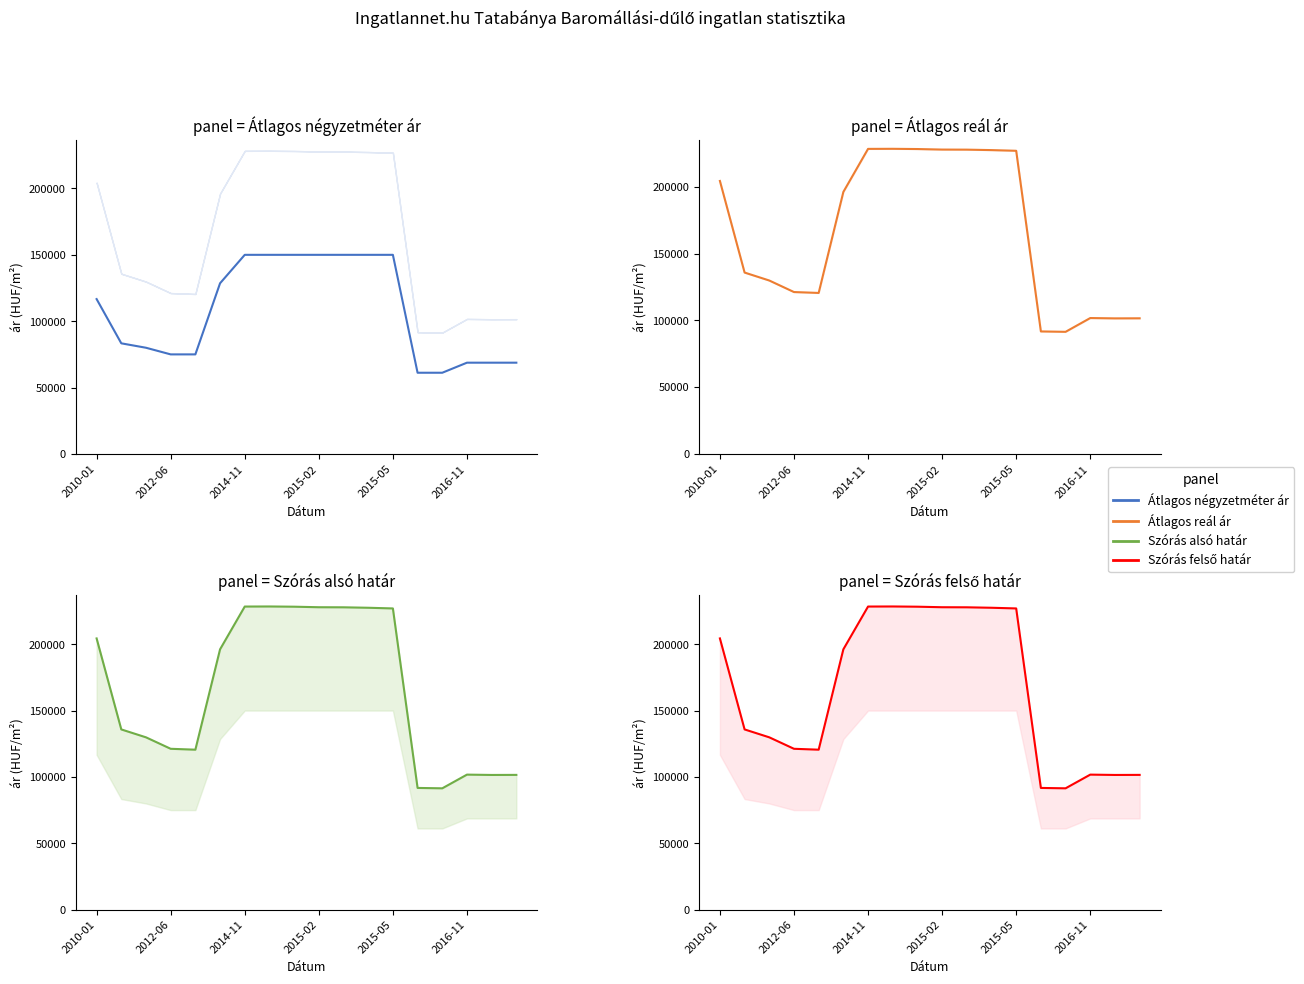

What is the total value across all series at 2010-01?

729672